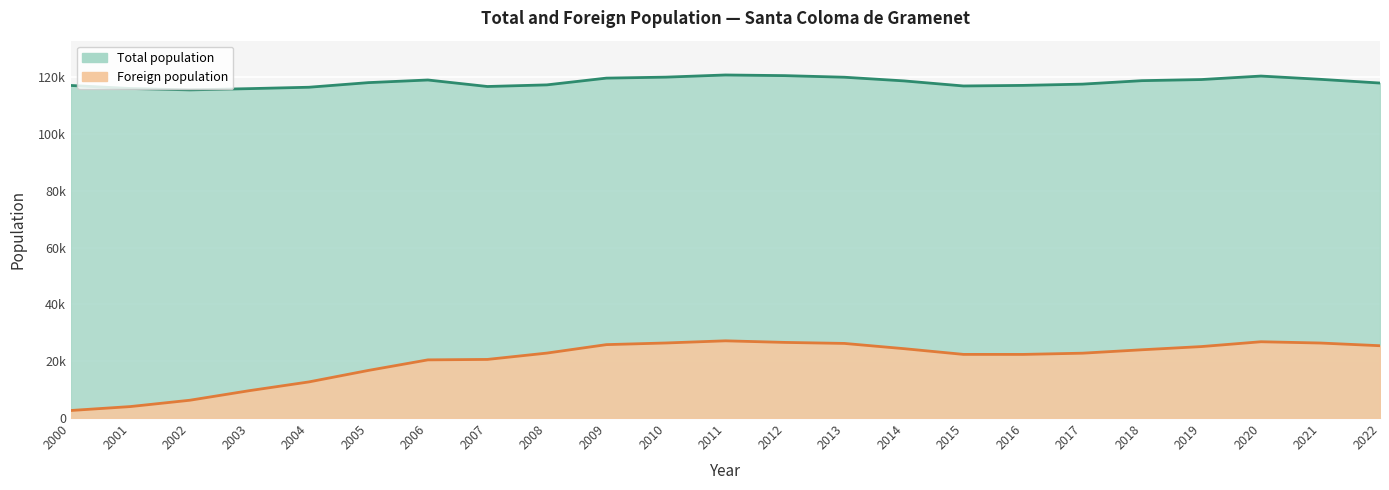

Which category has the lowest value in the Total population series?

2002